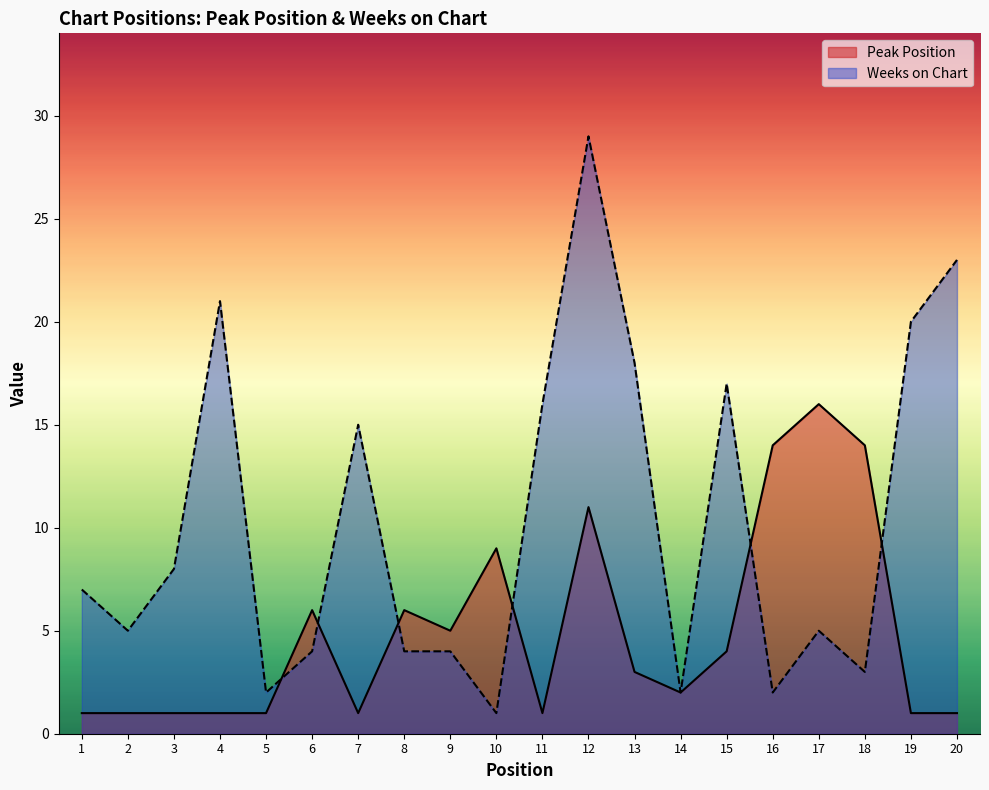

How many values in the Weeks on Chart series exceed 7?

9